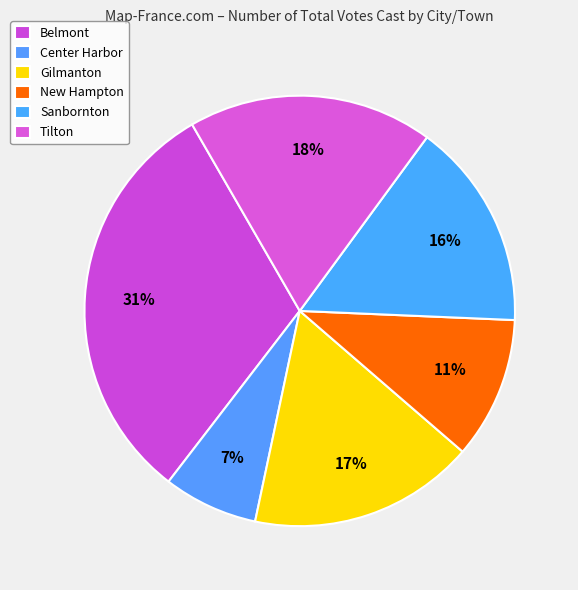

Rank the categories by value from lowest to highest.

Center Harbor, New Hampton, Sanbornton, Gilmanton, Tilton, Belmont